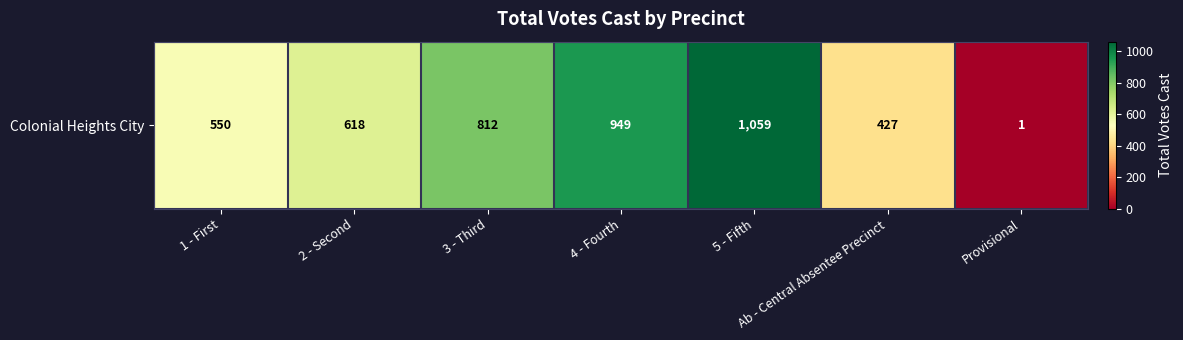

What is the sum of all values?

4416